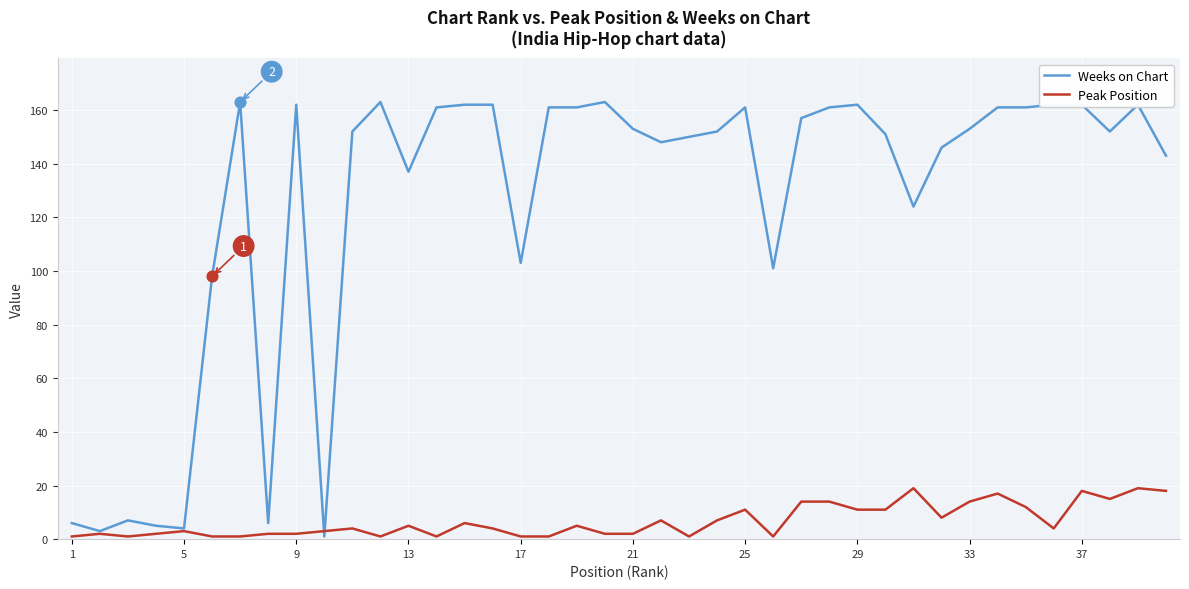

At how many categories does at least one series exceed 63?

33